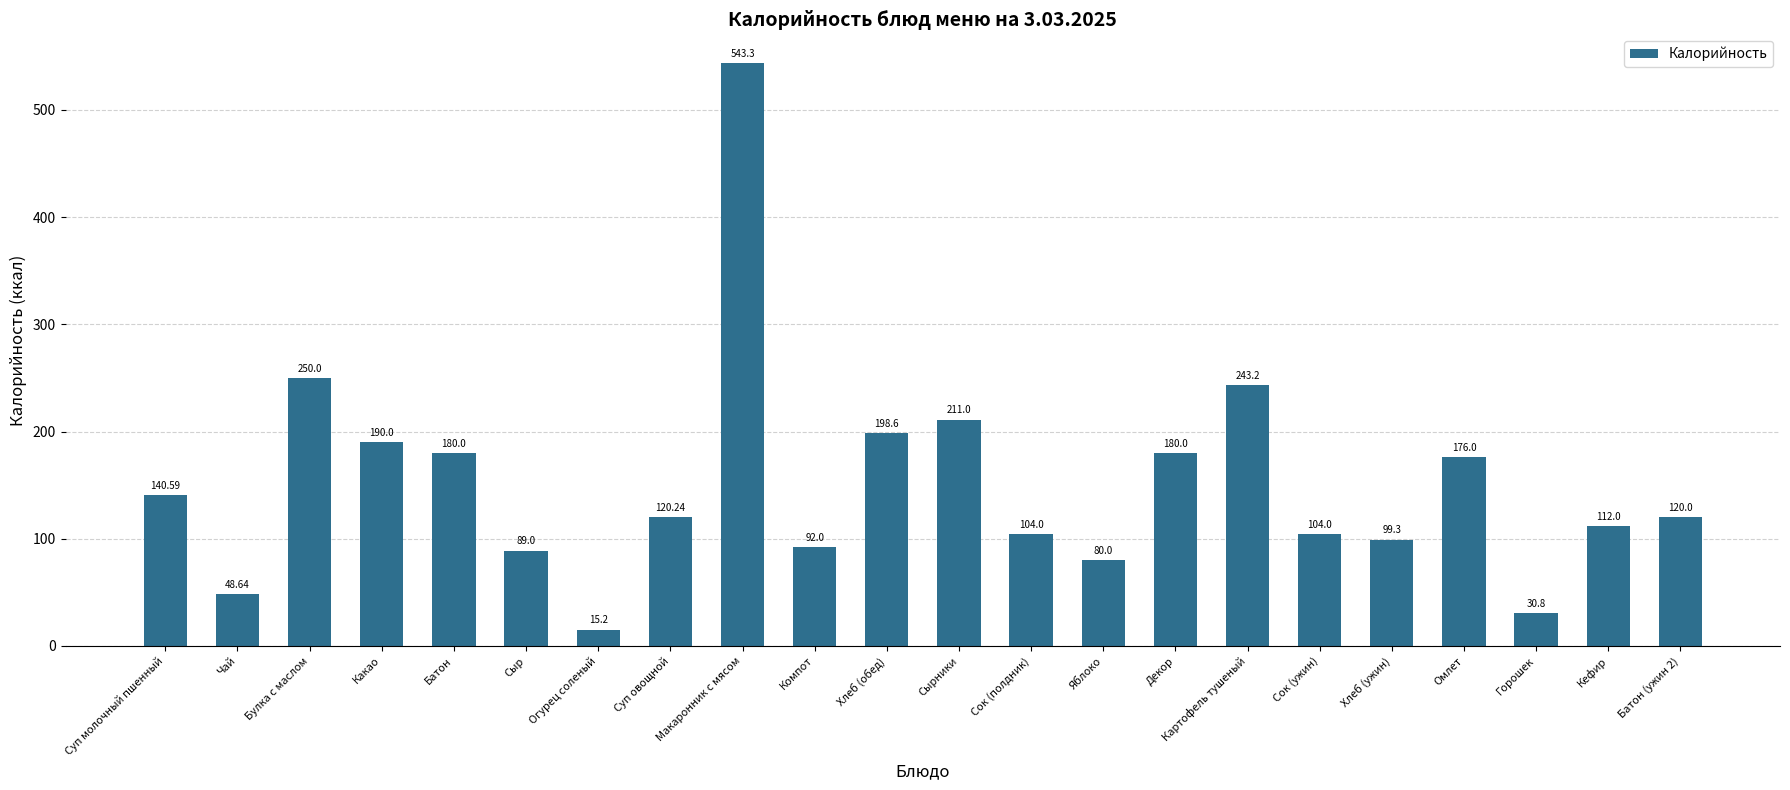

Approximately how many times larger is the value at Сок (полдник) compared to Батон (ужин 2)?

0.9